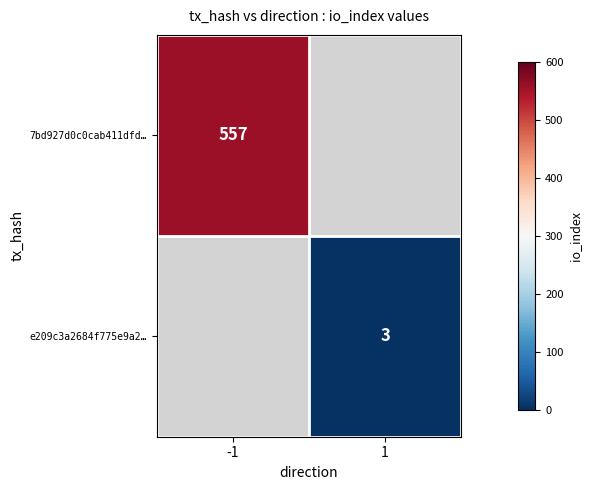

The 7bd927d0c0cab411dfd… series shows 206 at -1. True or false?

False